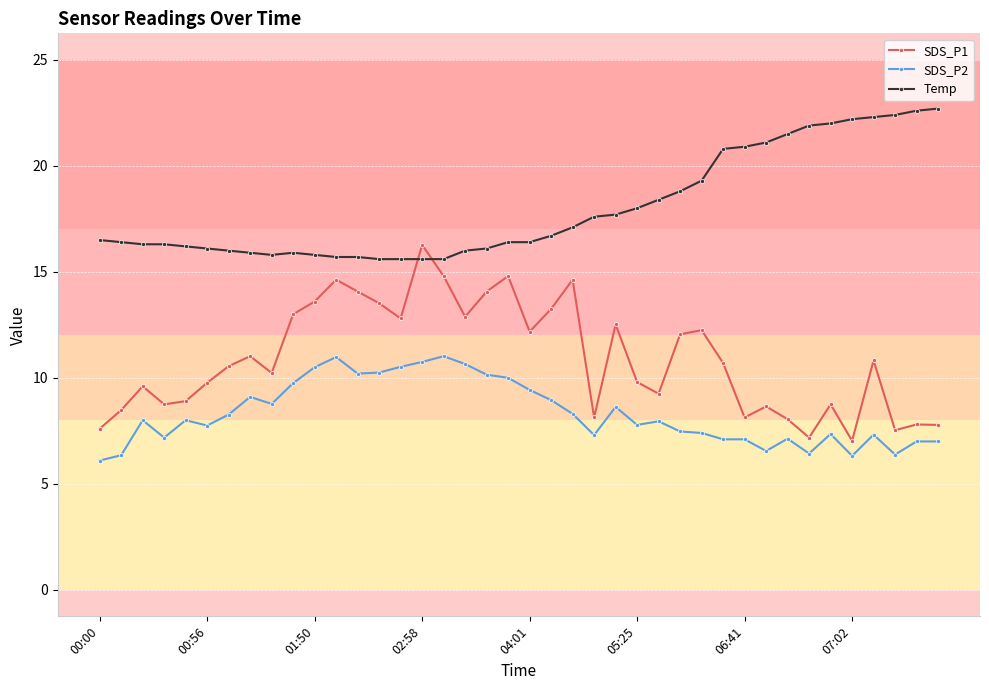

List the series in order of their overall mean, lowest first.

SDS_P2, SDS_P1, Temp